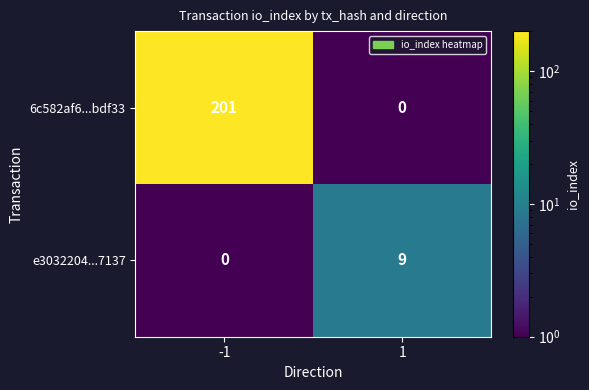

What is the difference between the maximum and minimum values in the e3032204...7137 series?

9